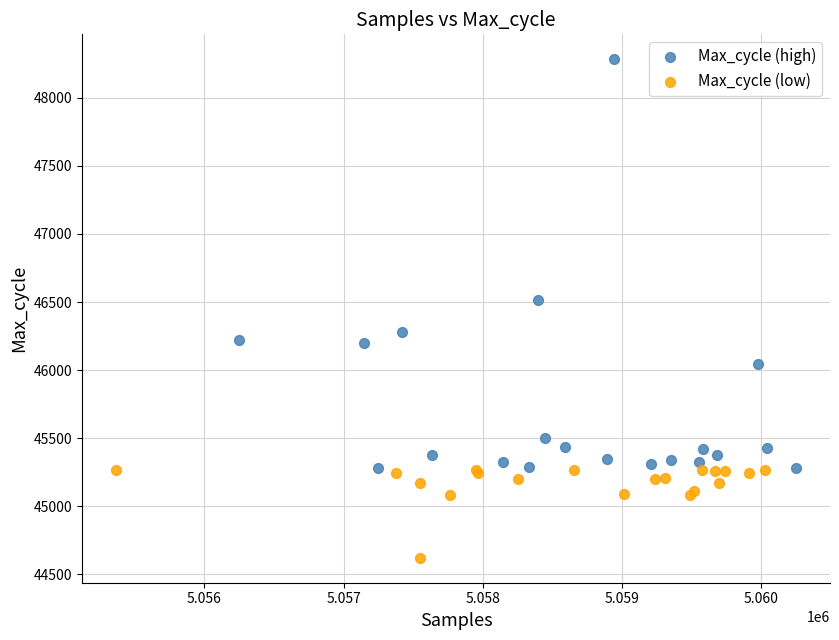

Which series contains the highest Y value?

Max_cycle (high)